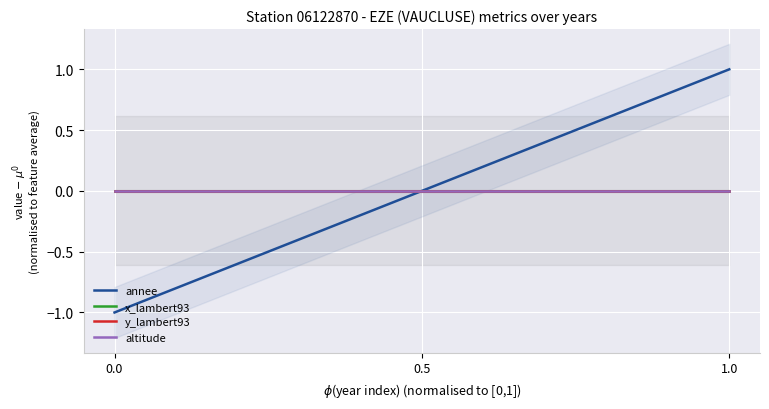

At how many categories does at least one series exceed 0?

1